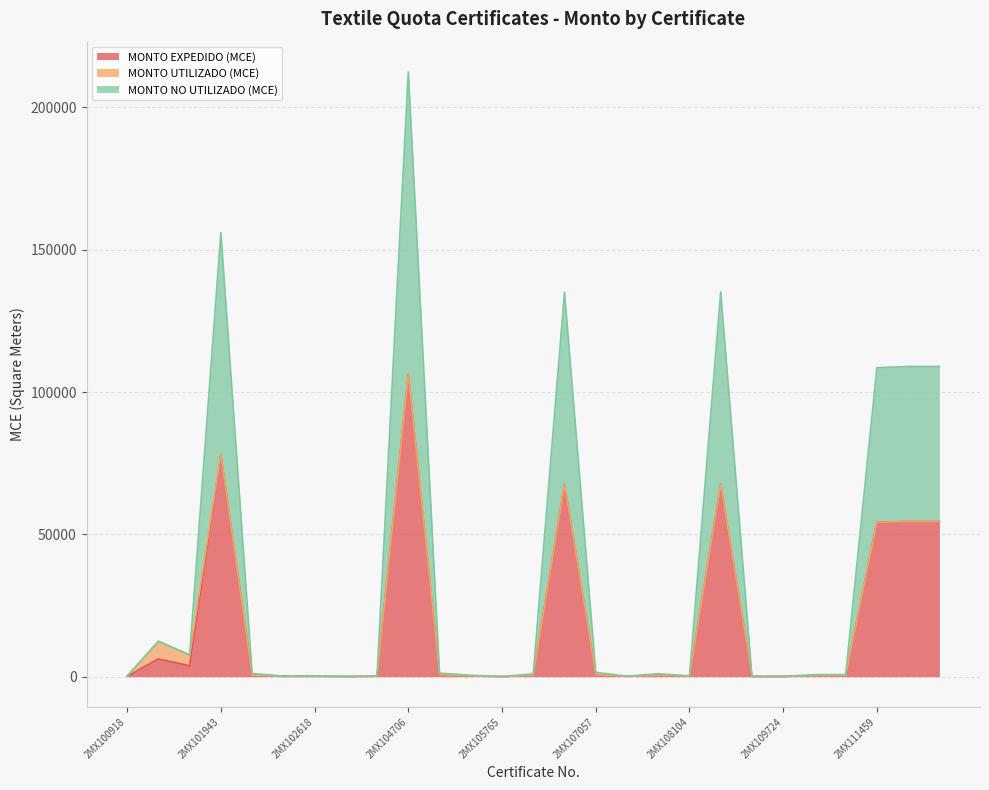

What is the sum of all MONTO NO UTILIZADO (MCE) values?

994994.4